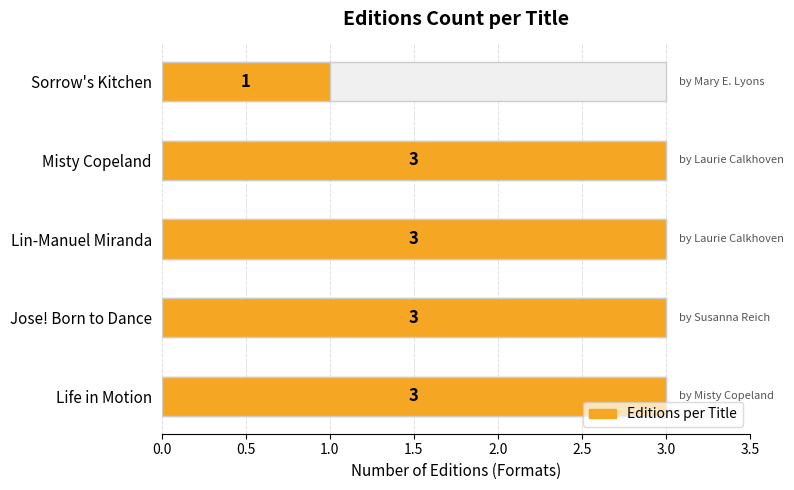

List the labels in order of value, largest first.

Life in Motion, Jose! Born to Dance, Lin-Manuel Miranda, Misty Copeland, Sorrow's Kitchen